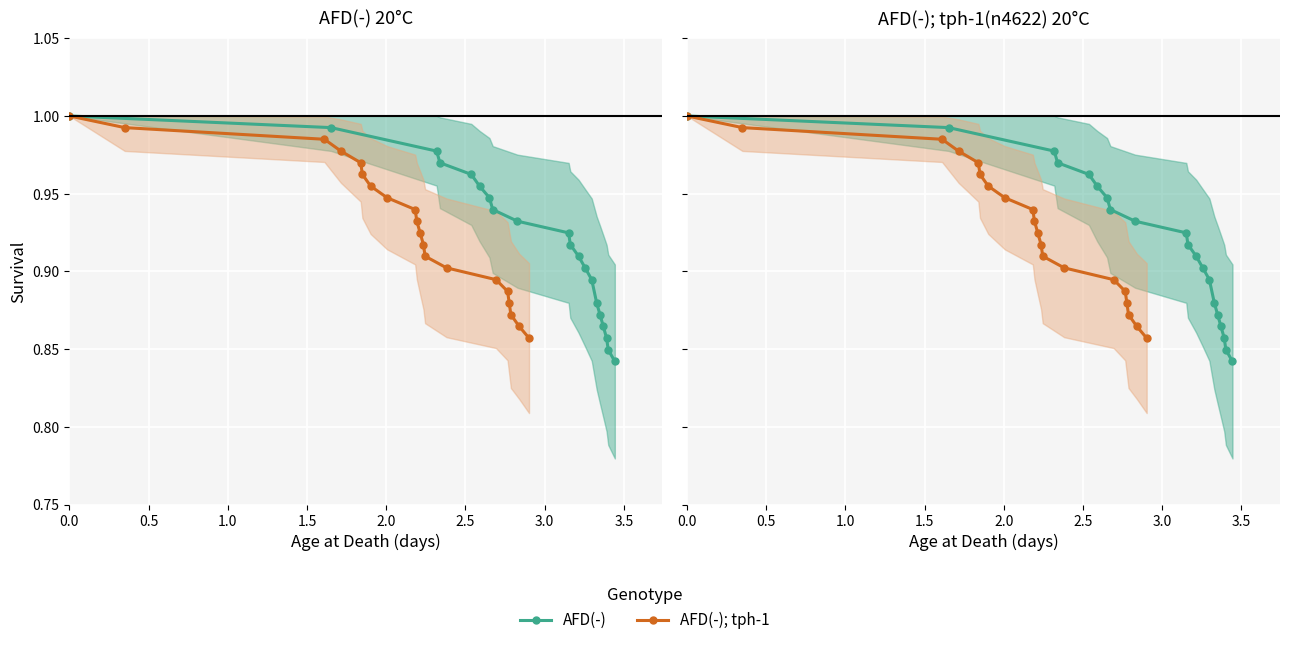

True or false: AFD(-) has more than 2 points higher than both neighbors.

False